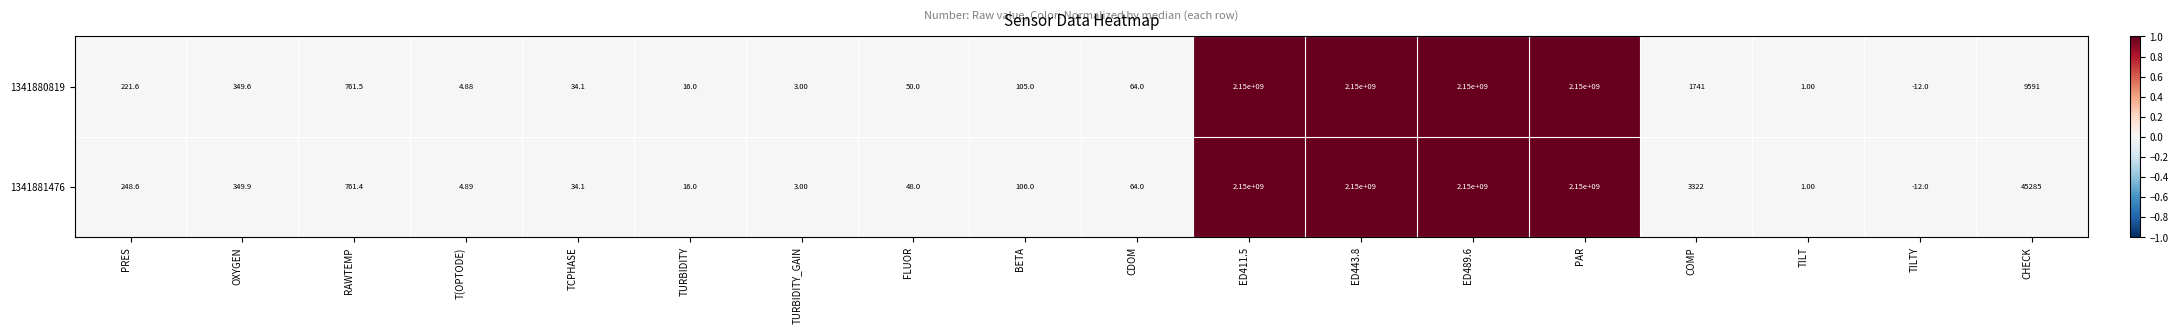

Is the value of 1341880819 at ED443.8 greater than the value of 1341881476 at TURBIDITY?

Yes